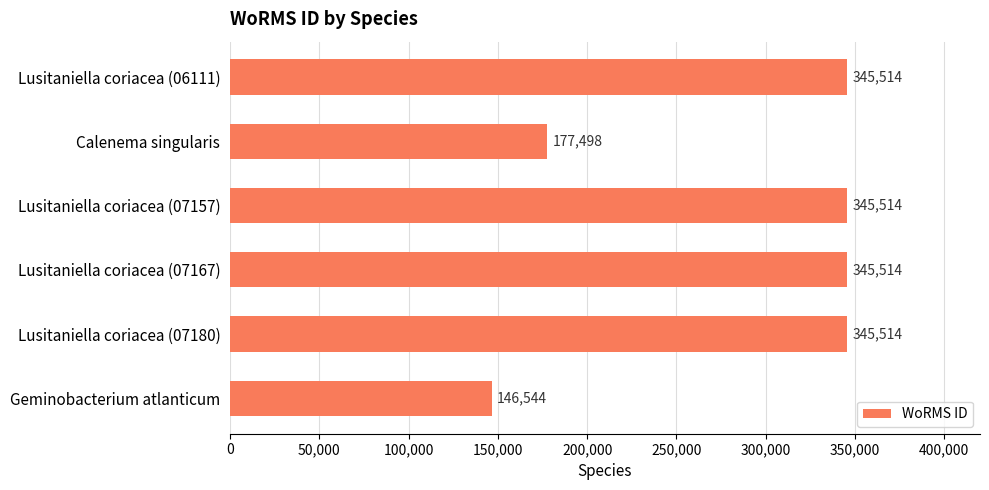

True or false: the data shows 238824 at Lusitaniella coriacea (07157).

False